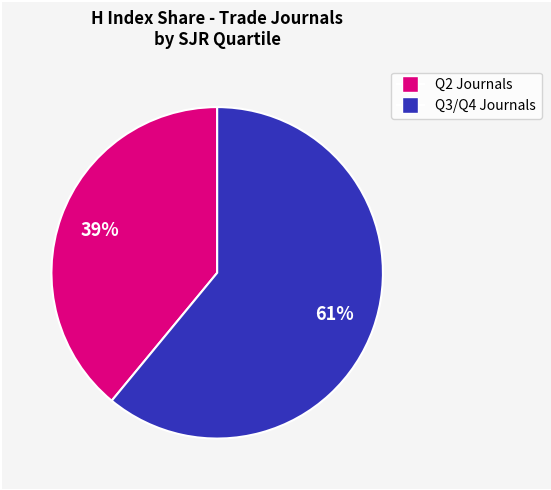

Is there a majority slice in this chart?

Yes